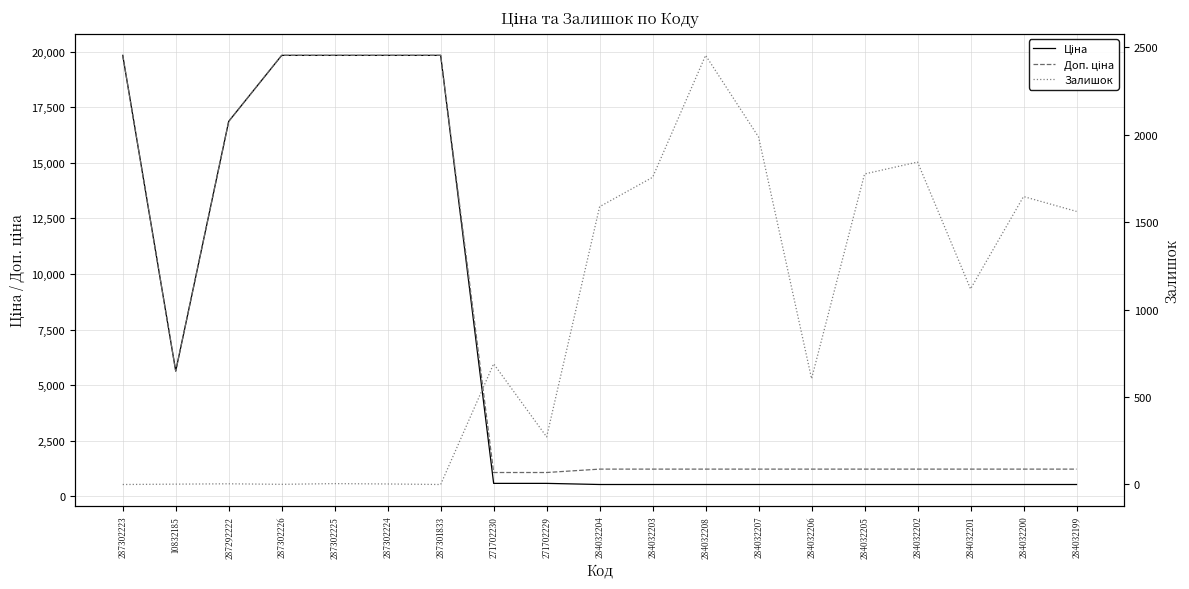

List the labels in order of Залишок value, smallest first.

287302223, 287301833, 287302226, 10832185, 287302224, 287292222, 287302225, 271702229, 284032206, 271702230, 284032201, 284032199, 284032204, 284032200, 284032203, 284032205, 284032202, 284032207, 284032208